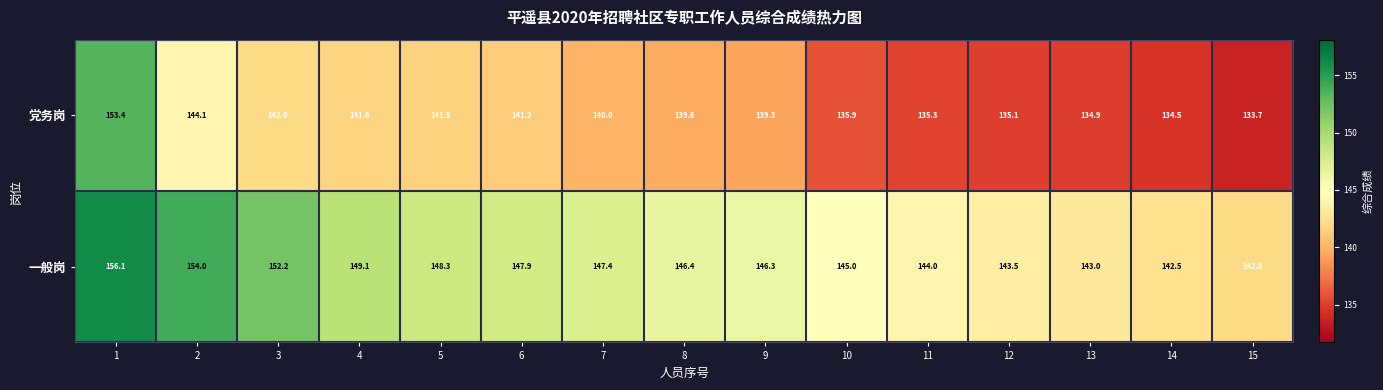

Reading right to left, transcribe all the data shown in this chart.

党务岗: 15=133.7	14=134.5	13=134.9	12=135.1	11=135.3	10=135.9	9=139.3	8=139.6	7=140.0	6=141.2	5=141.5	4=141.6	3=142.0	2=144.1	1=153.4
一般岗: 15=142.0	14=142.5	13=143.0	12=143.5	11=144.0	10=145.0	9=146.3	8=146.4	7=147.4	6=147.9	5=148.3	4=149.1	3=152.2	2=154.0	1=156.1